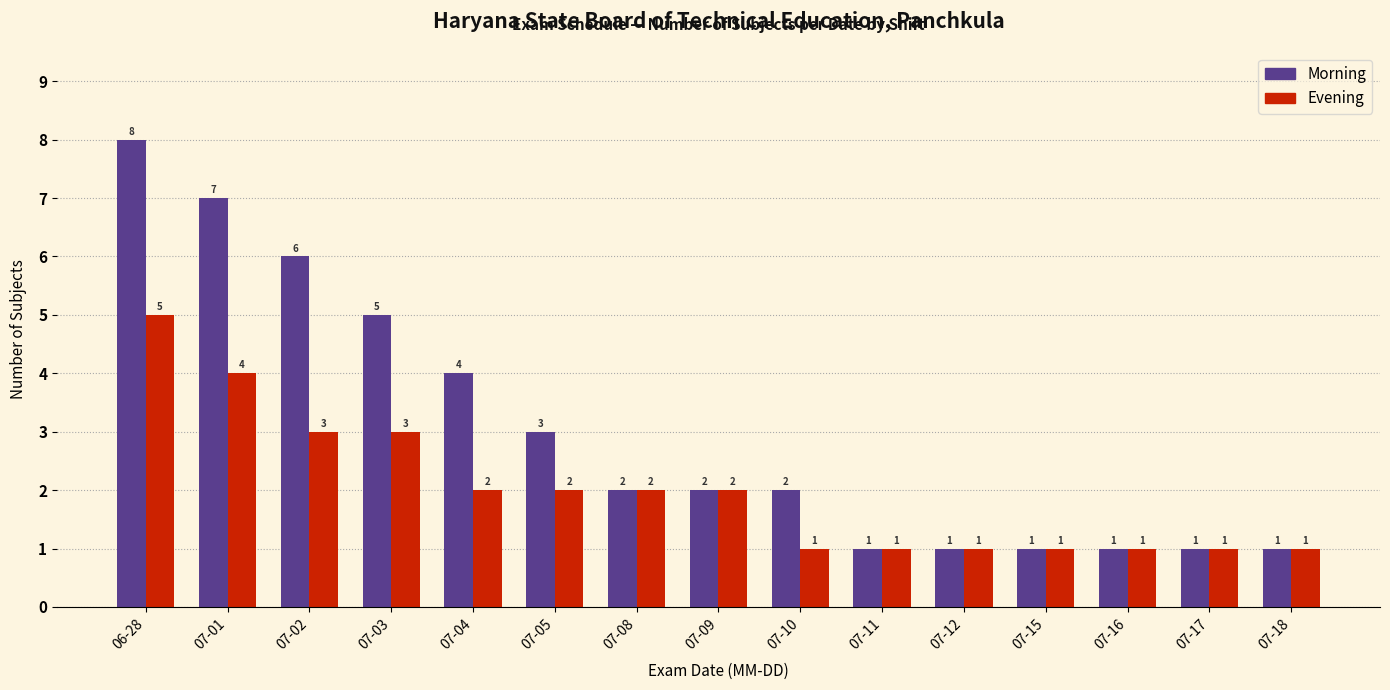

What is the sum of the Morning values at 07-01 and 07-16?

8